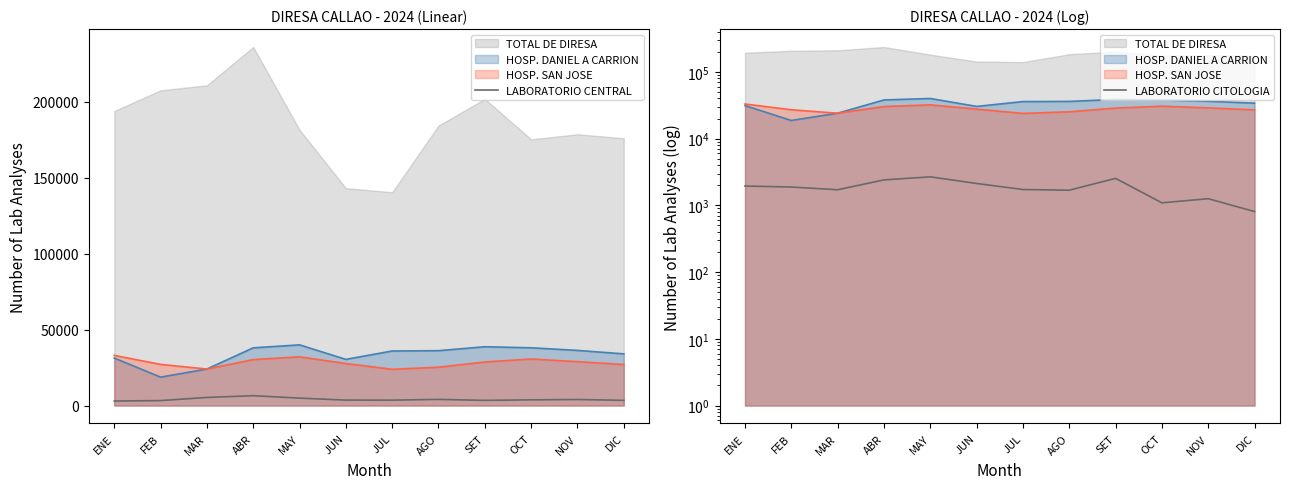

At which category is the sum across all series the highest?

ABR